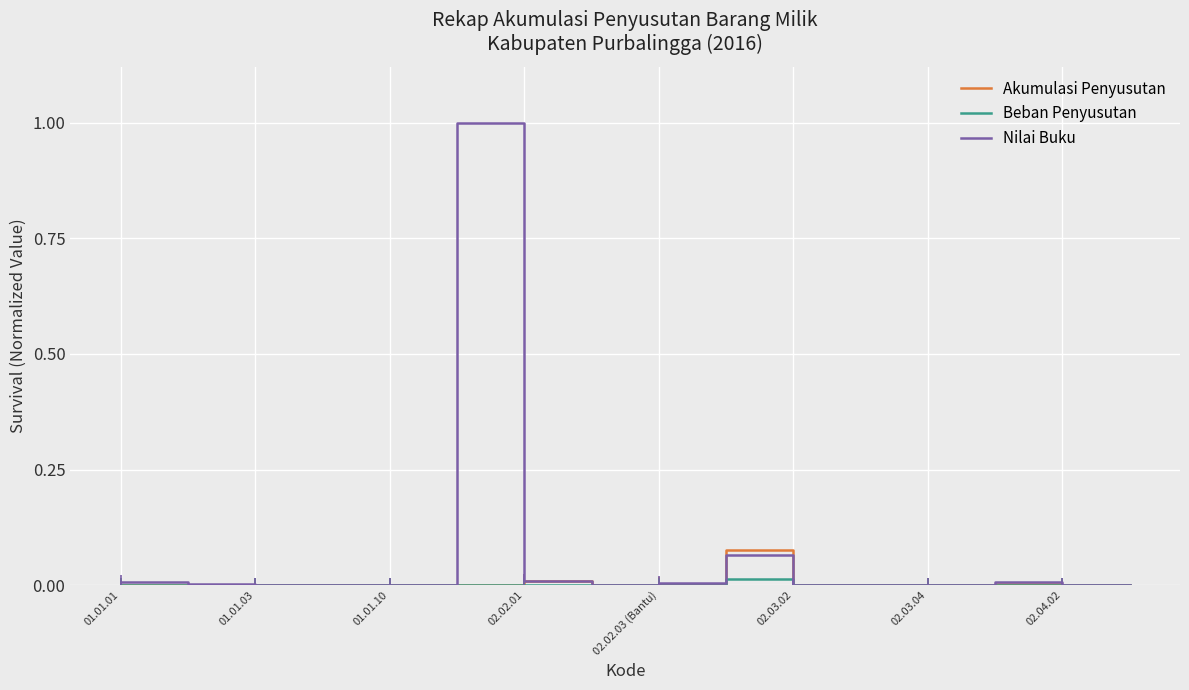

What is the maximum value for Nilai Buku?

1.0